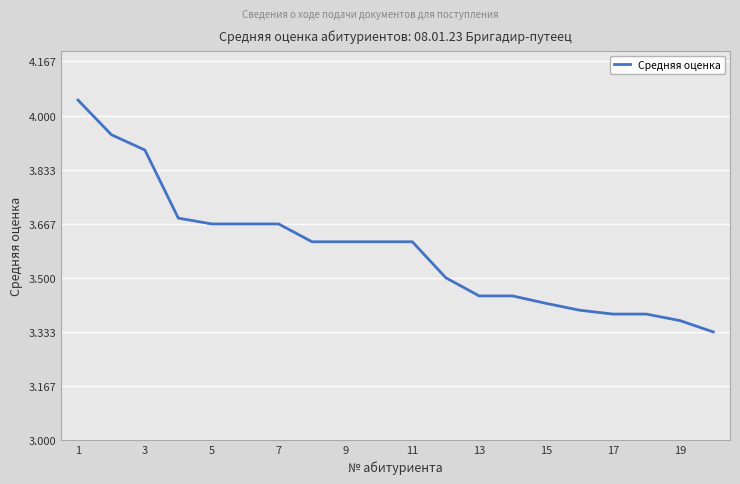

How many lines are shown in the chart?

1